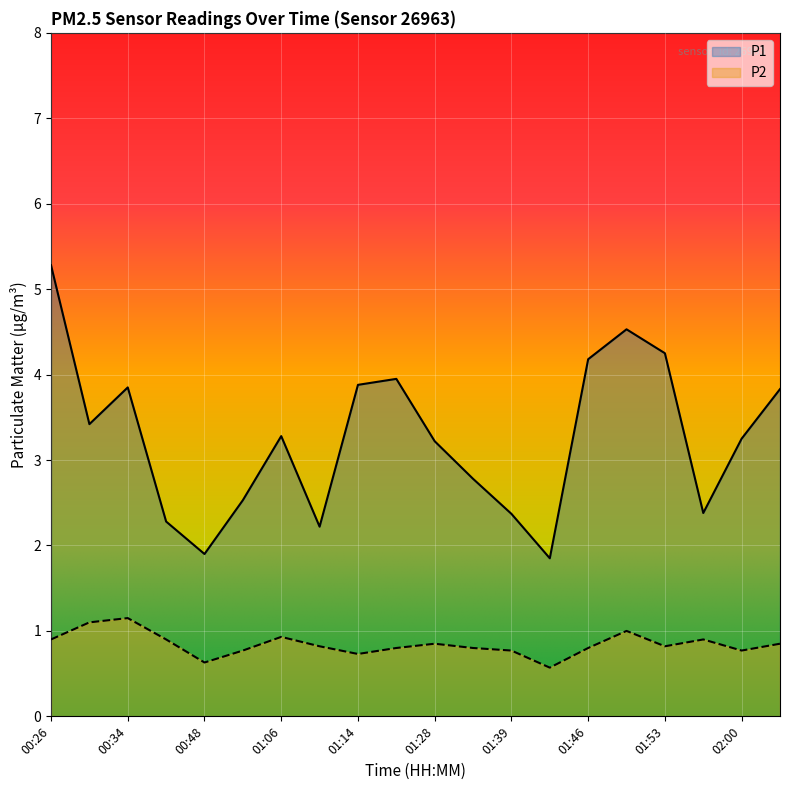

What is the total value across all series at 01:56?

3.3